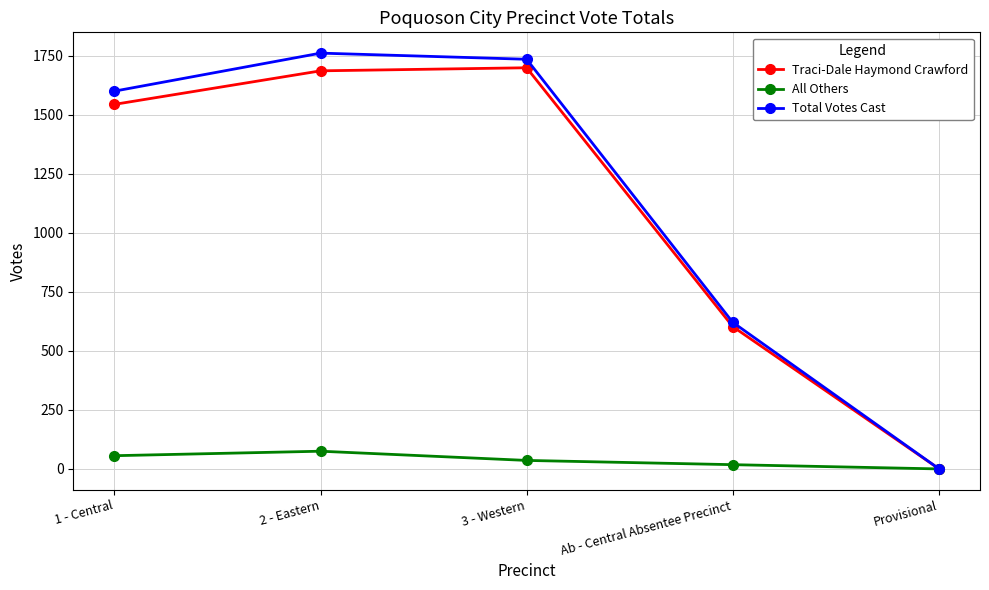

What is the greatest value displayed?

1761